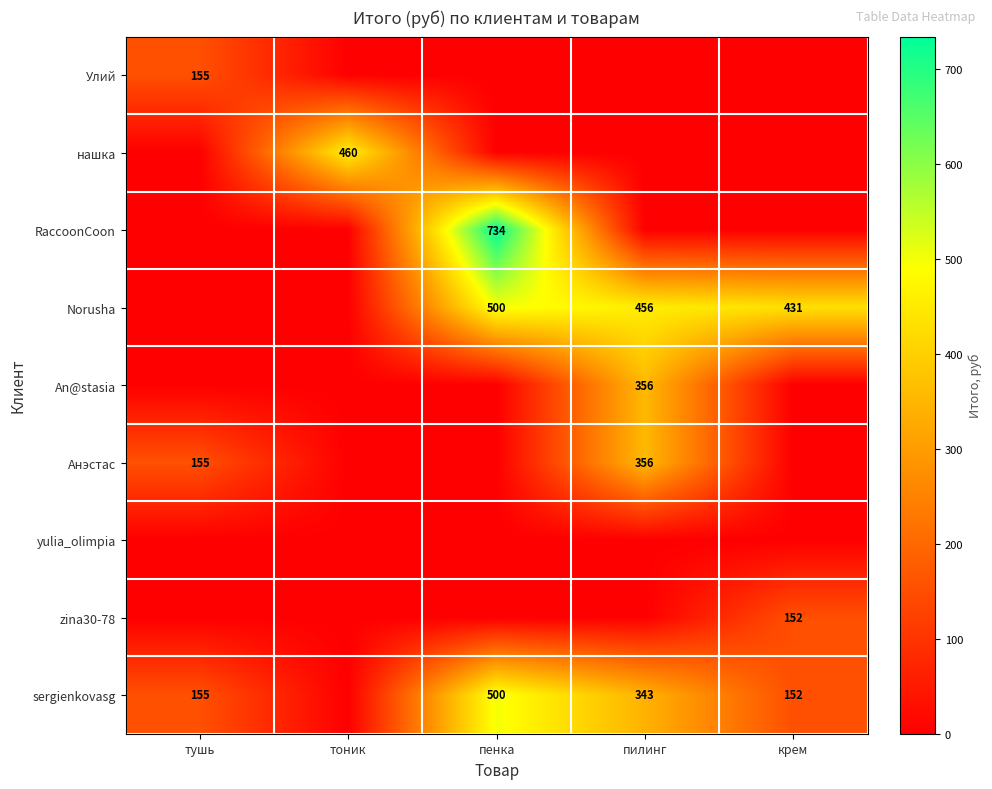

Is the value of Norusha at пилинг greater than the value of нашка at тоник?

No